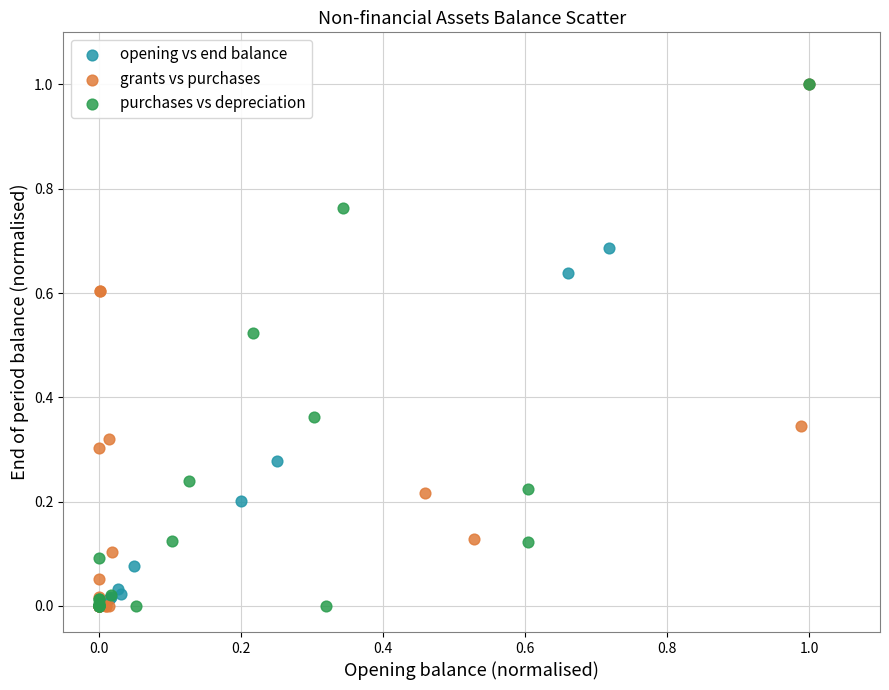

What are all the series names shown in the legend?

opening vs end balance, grants vs purchases, purchases vs depreciation